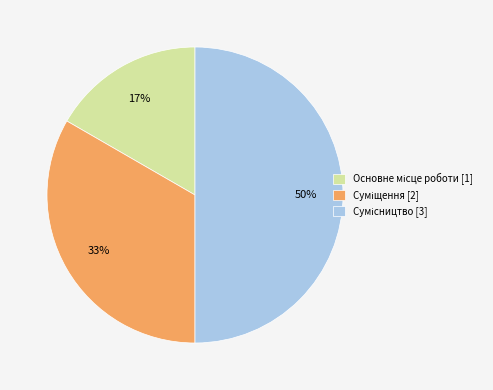

To the nearest percent, what is the average slice percentage?

33%